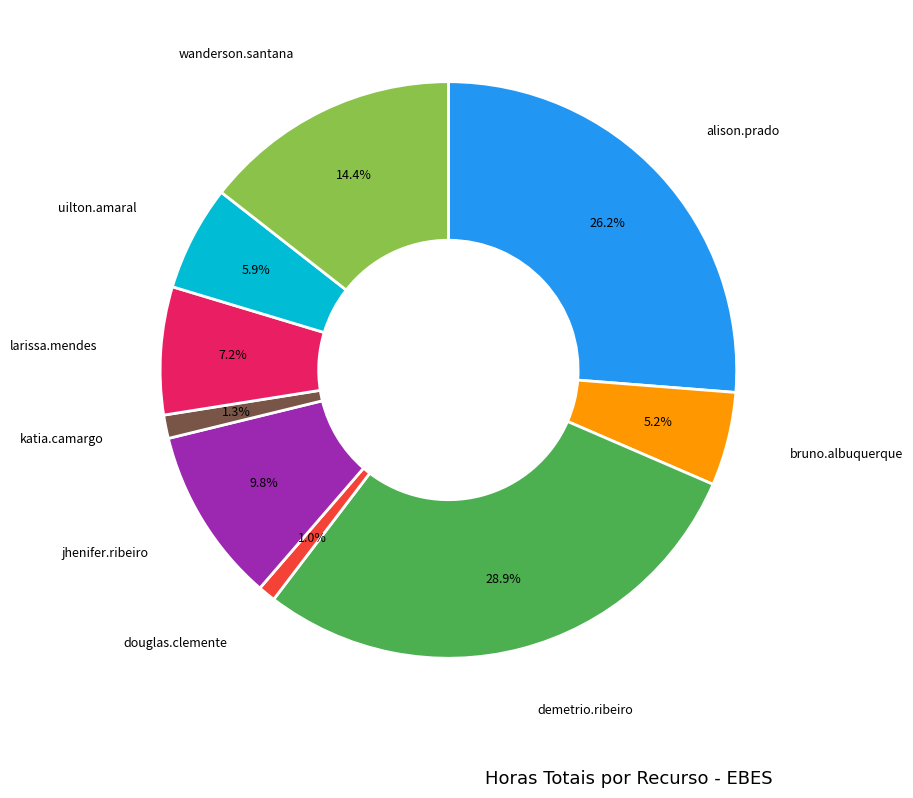

Does any single category account for the majority?

No